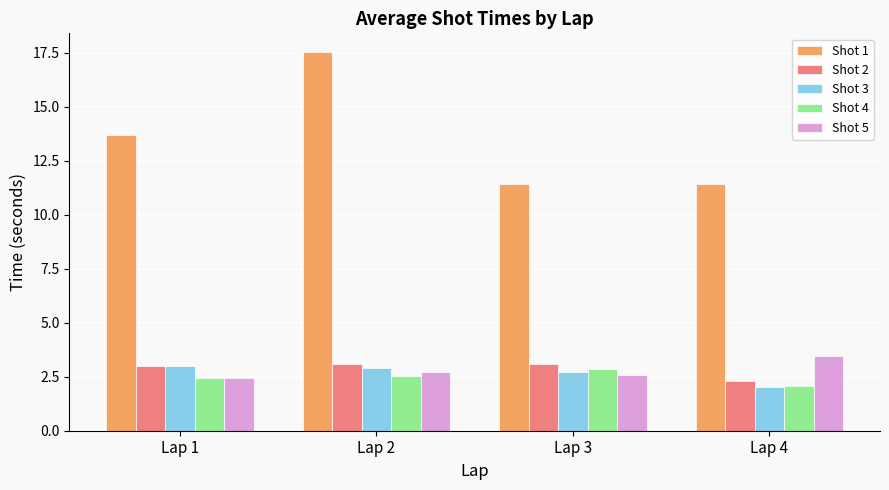

What is the greatest value displayed?

17.5